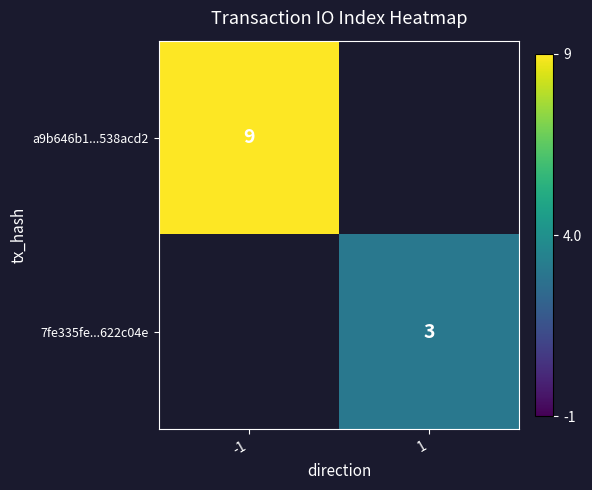

True or false: 7fe335fe...622c04e has a value of 5 at 1.

False